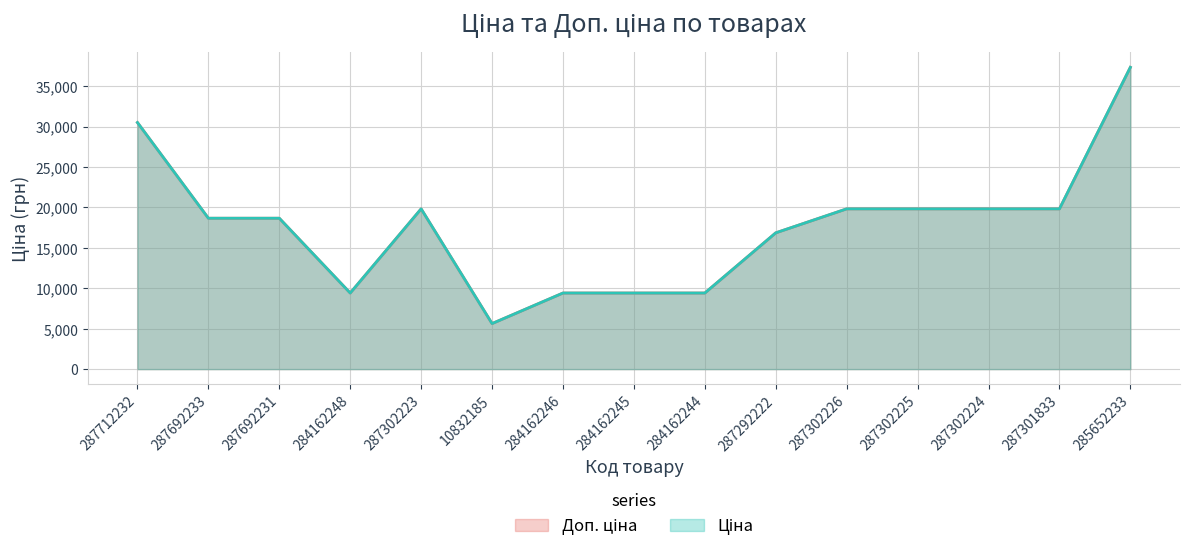

What position from the right is 287302226?

5